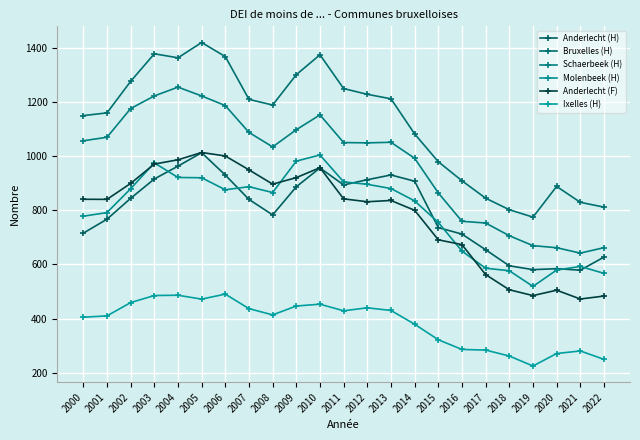

What is the spread (max minus min) of values at 2020?

618.0